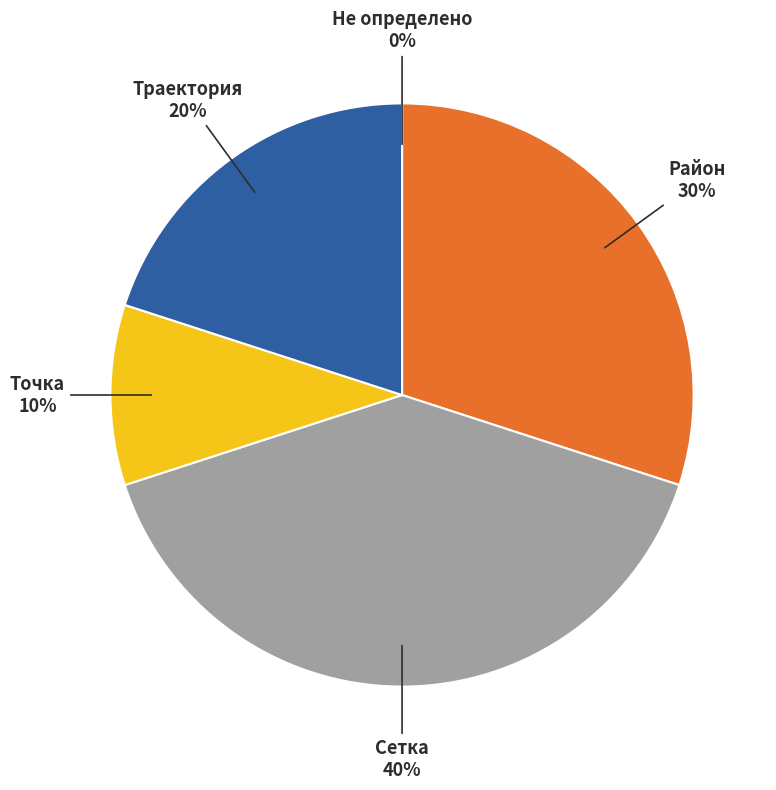

To the nearest percent, what percentage of the pie is Траектория?

20%